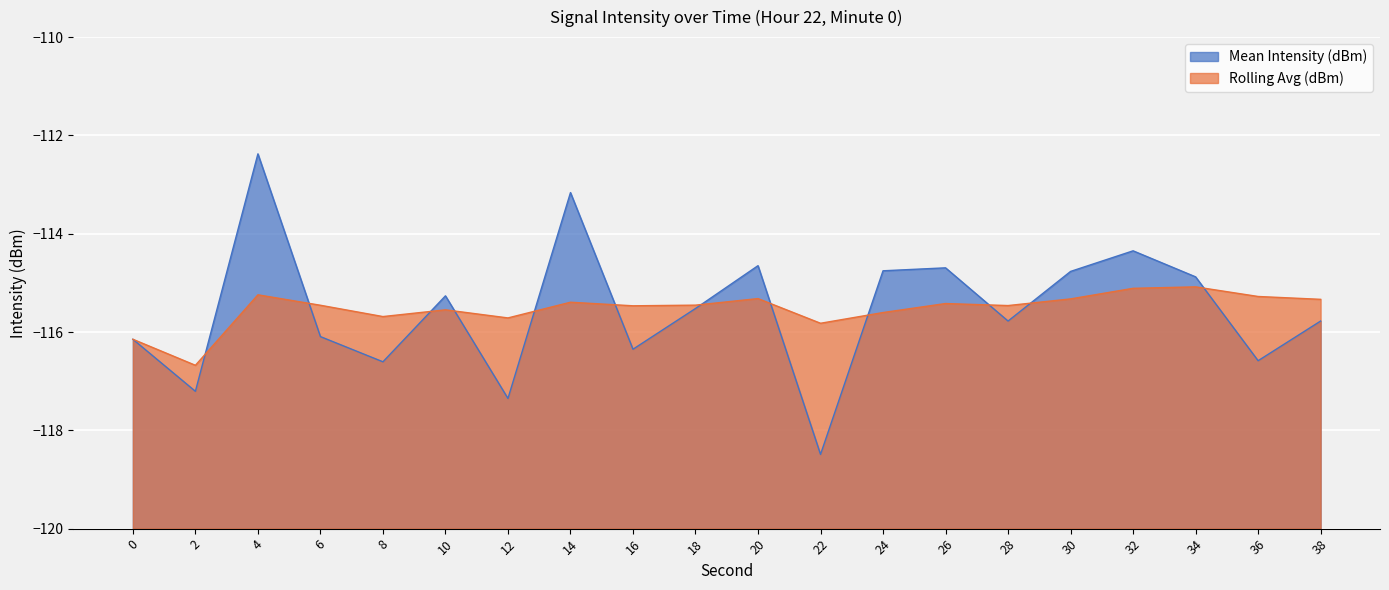

Reading left to right, transcribe all the data shown in this chart.

Mean Intensity (dBm): 0=-116.1	2=-117.2	4=-112.4	6=-116.1	8=-116.6	10=-115.3	12=-117.4	14=-113.2	16=-116.3	18=-115.5	20=-114.6	22=-118.5	24=-114.8	26=-114.7	28=-115.8	30=-114.8	32=-114.3	34=-114.9	36=-116.6	38=-115.8
Rolling Avg (dBm): 0=-116.1	2=-116.7	4=-115.2	6=-115.5	8=-115.7	10=-115.5	12=-115.7	14=-115.4	16=-115.5	18=-115.5	20=-115.3	22=-115.8	24=-115.6	26=-115.4	28=-115.5	30=-115.3	32=-115.1	34=-115.1	36=-115.3	38=-115.3